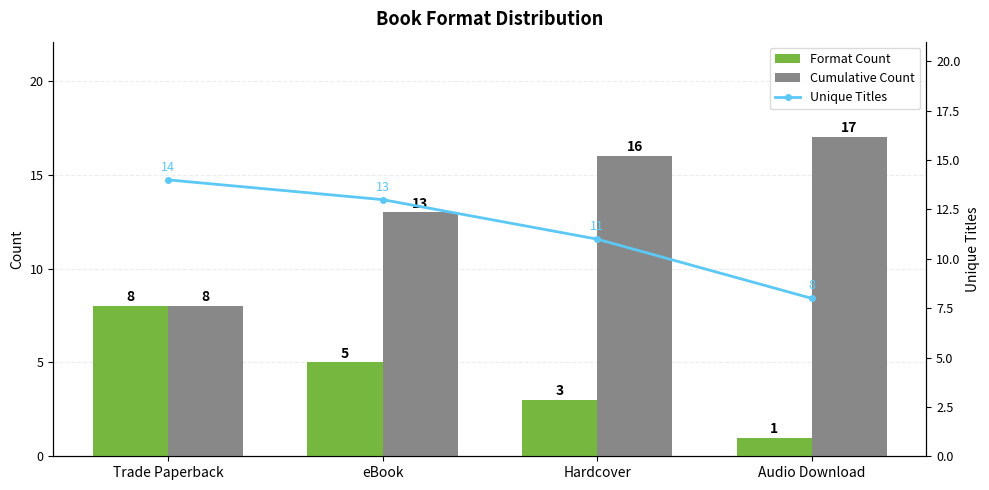

What is the difference between the Format Count values at eBook and Audio Download?

4